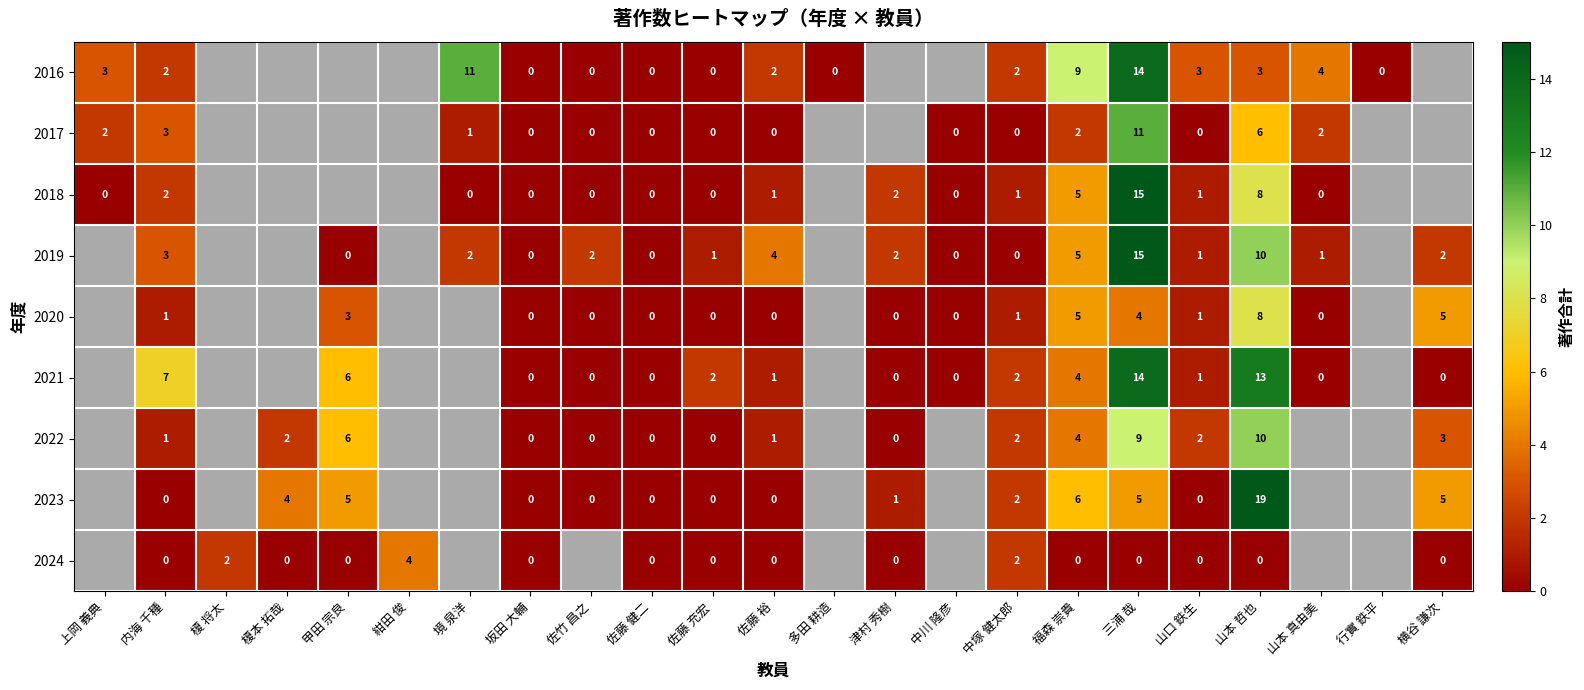

What is the difference between the highest and lowest values at 山本 哲也?

19